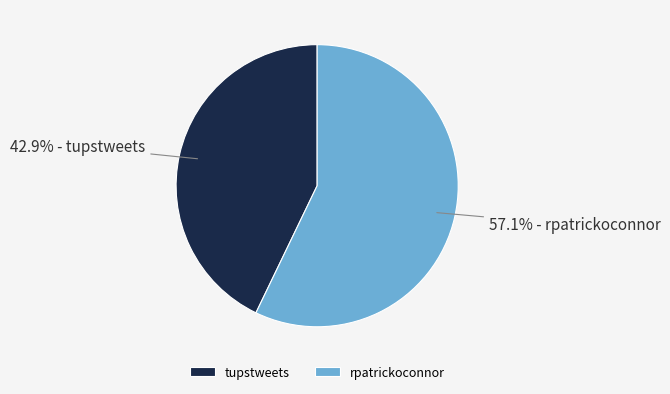

To the nearest percent, what is the difference between the rpatrickoconnor and tupstweets slice percentages?

14%